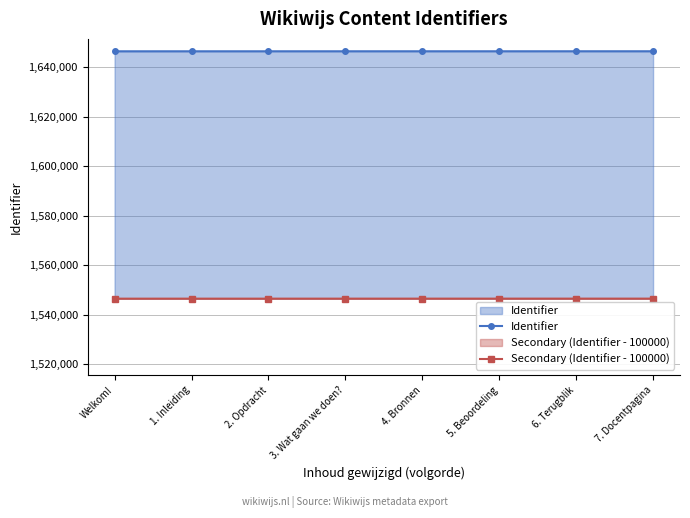

How many lines are shown in the chart?

2